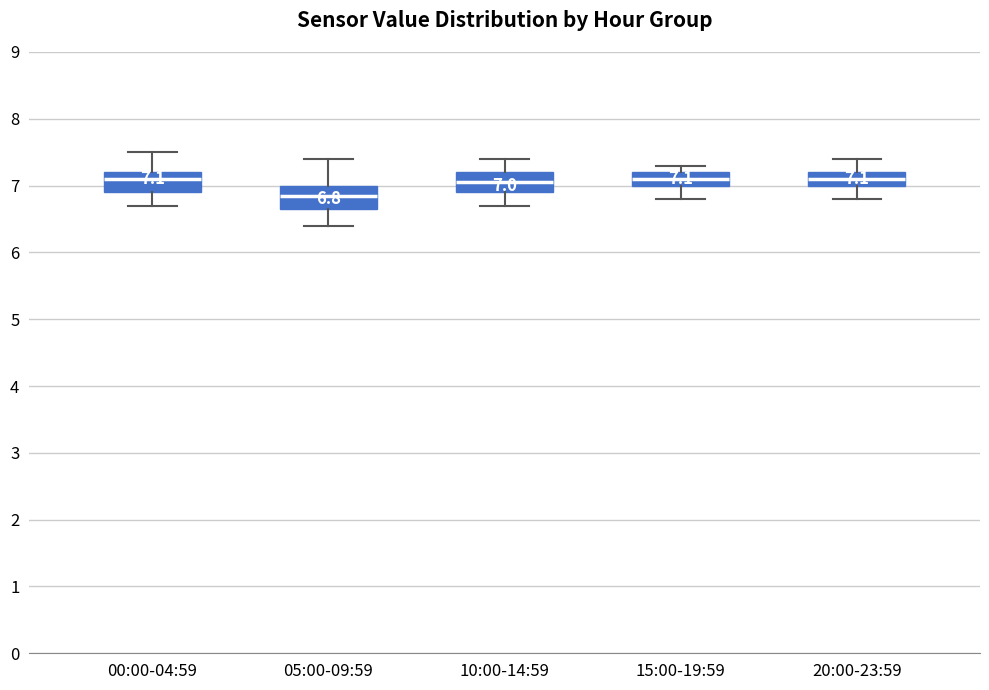

Which box has the lowest median line?

05:00-09:59